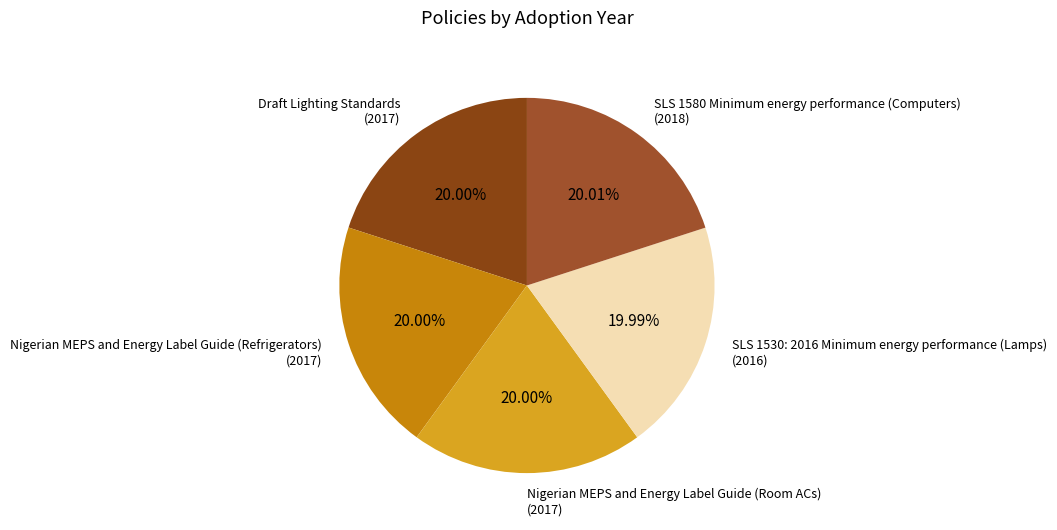

To the nearest percent, what percentage of the pie is Nigerian MEPS and Energy Label Guide (Refrigerators)?

20%